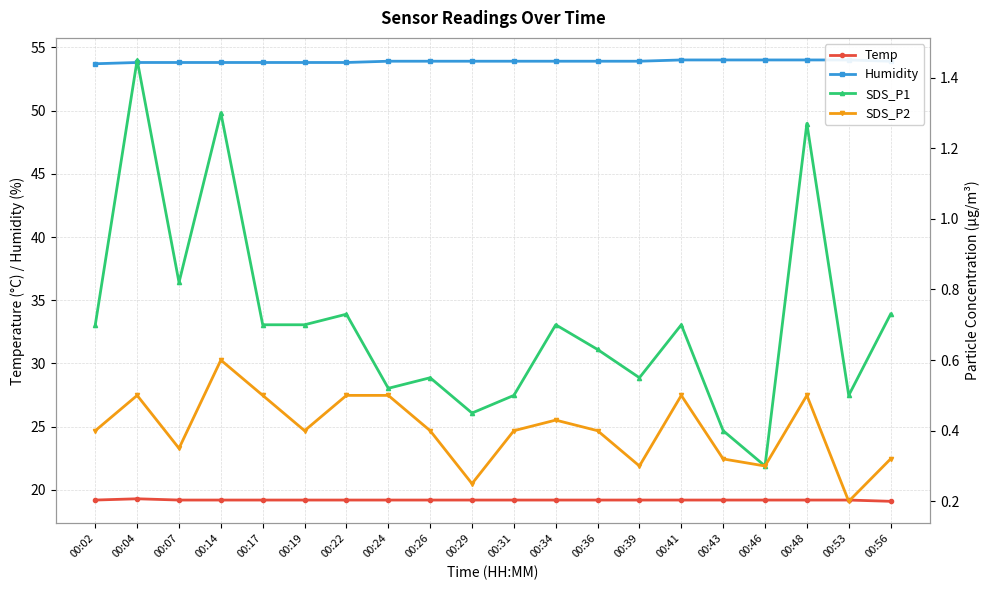

What is the value of the Temp point at the 8th from the left?

19.2